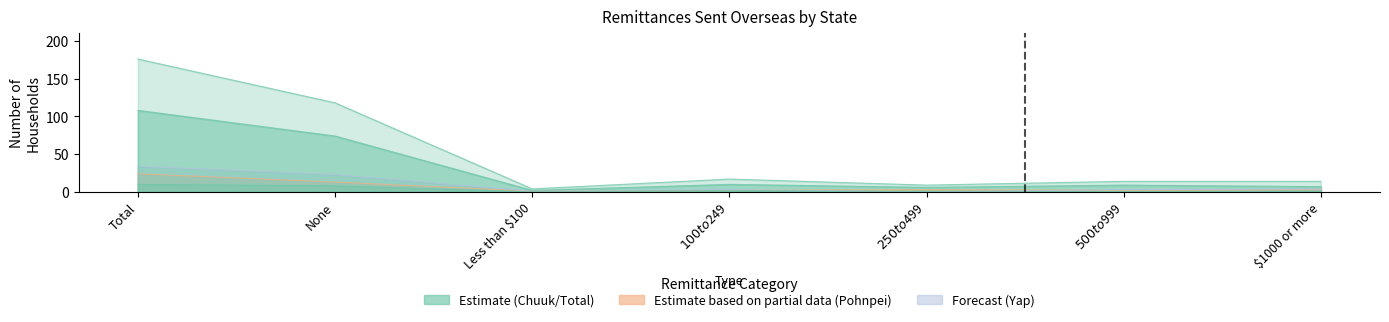

What is the average value of the Yap series?

10